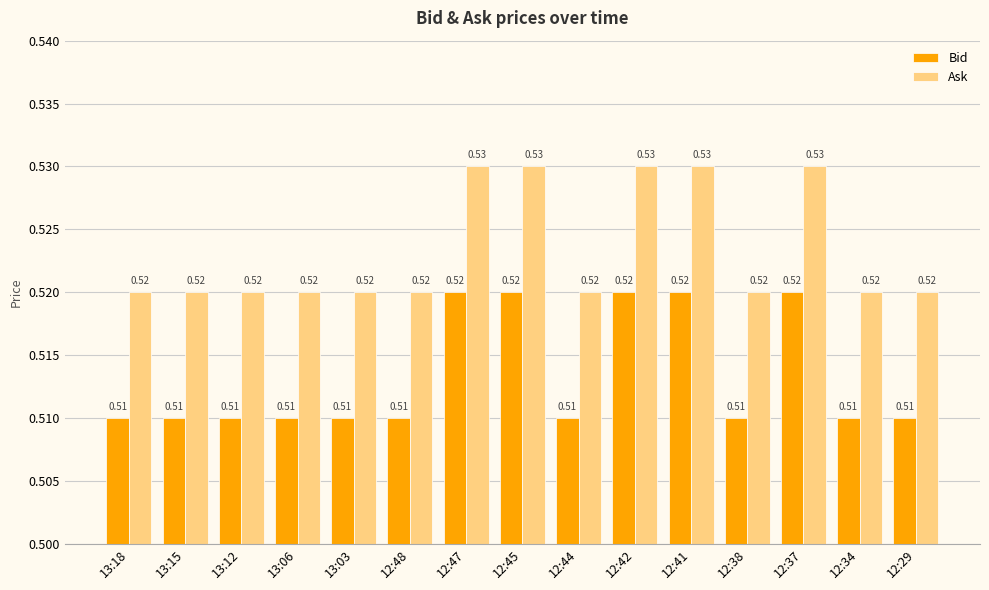

Which series has the largest total across all categories?

Ask